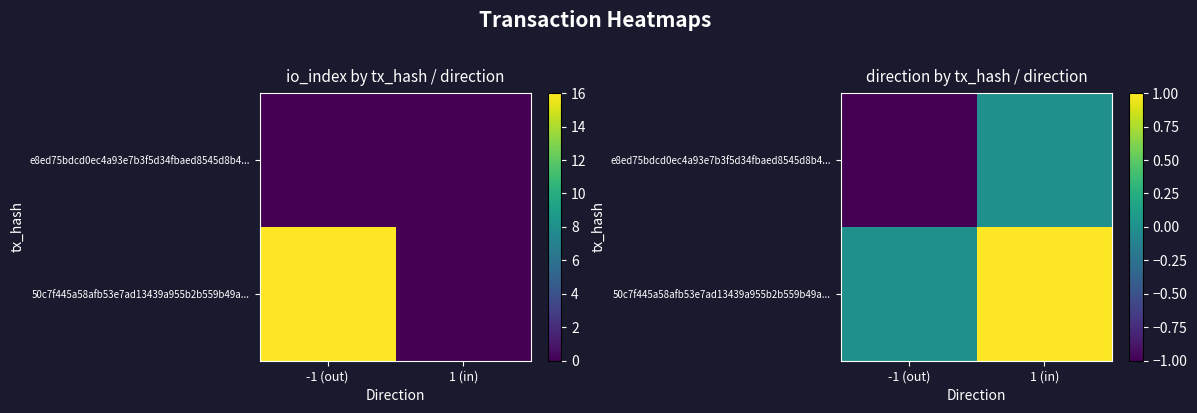

What is the smallest value displayed?

-1